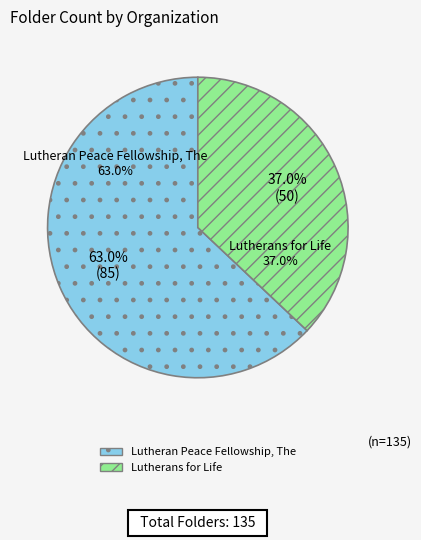

Count the number of slices in the pie.

2